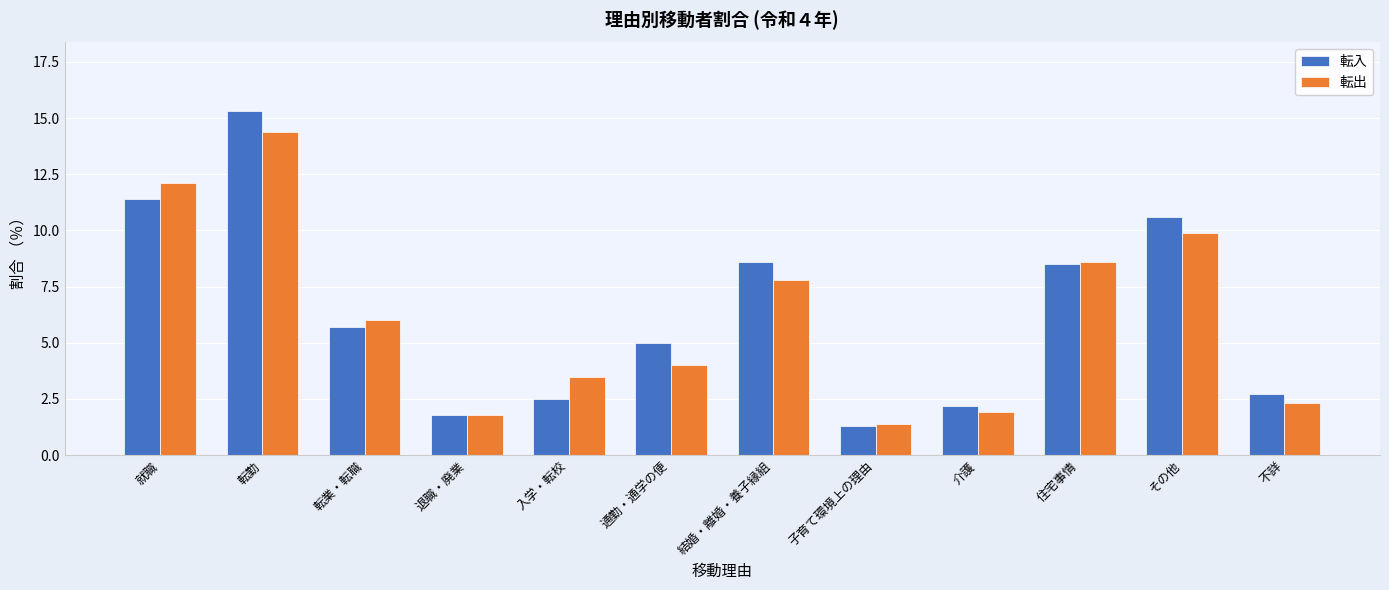

Reading right to left, transcribe all the data shown in this chart.

転入: 2.7	10.6	8.5	2.2	1.3	8.6	5.0	2.5	1.8	5.7	15.3	11.4
転出: 2.3	9.9	8.6	1.9	1.4	7.8	4.0	3.5	1.8	6.0	14.4	12.1